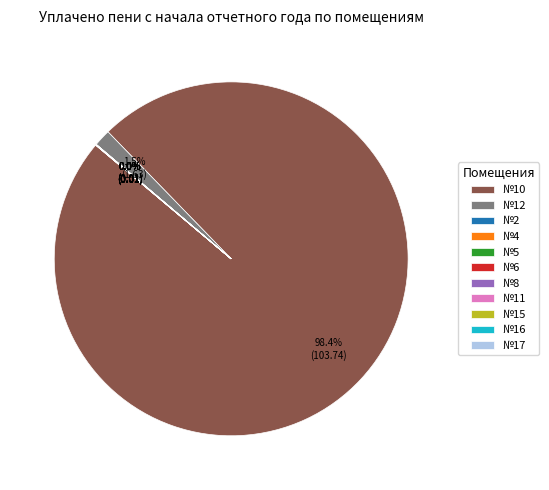

Which slice is the largest?

№10